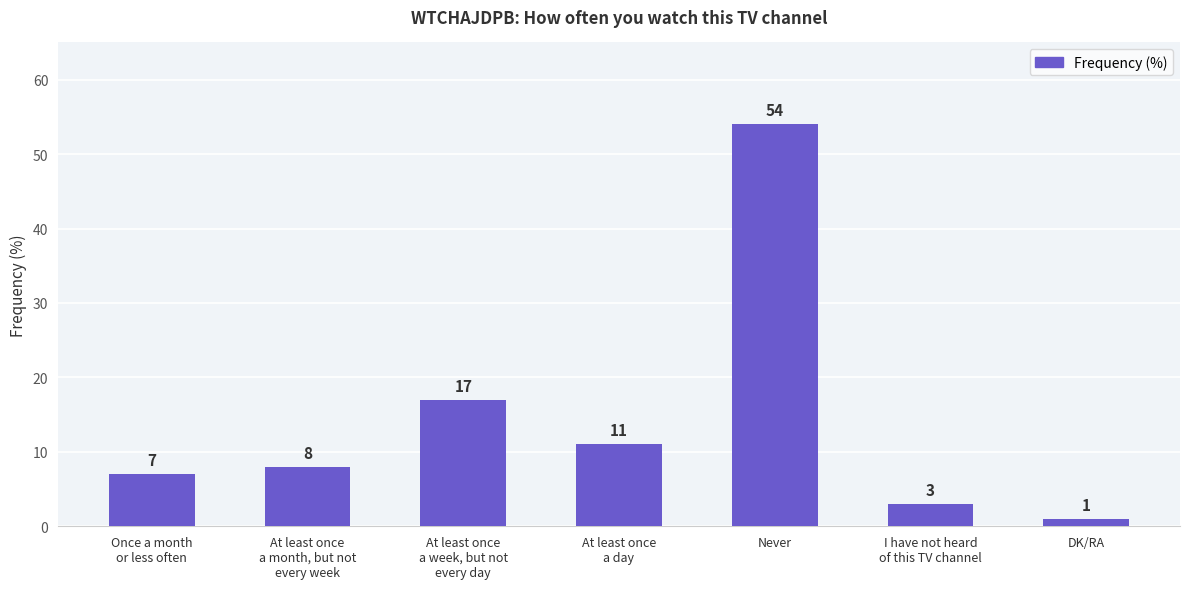

Reading left to right, what are all the values shown in this chart?

7	8	17	11	54	3	1